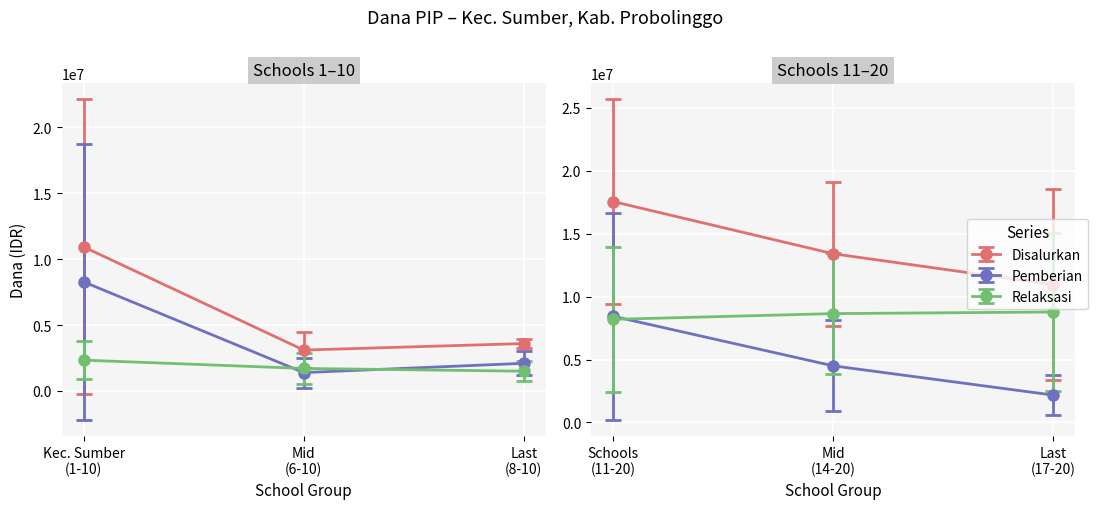

True or false: Siswa_Relaksasi and Dana_Relaksasi intersect in this chart.

False